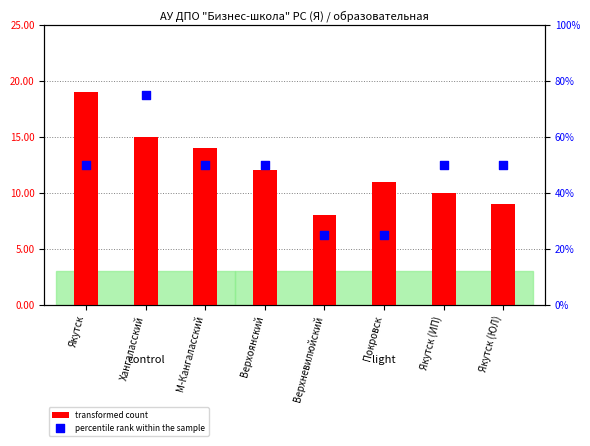

Is the value of percentile rank within the sample at Верхневилюйский greater than the value of transformed count at Якутск (ИП)?

Yes